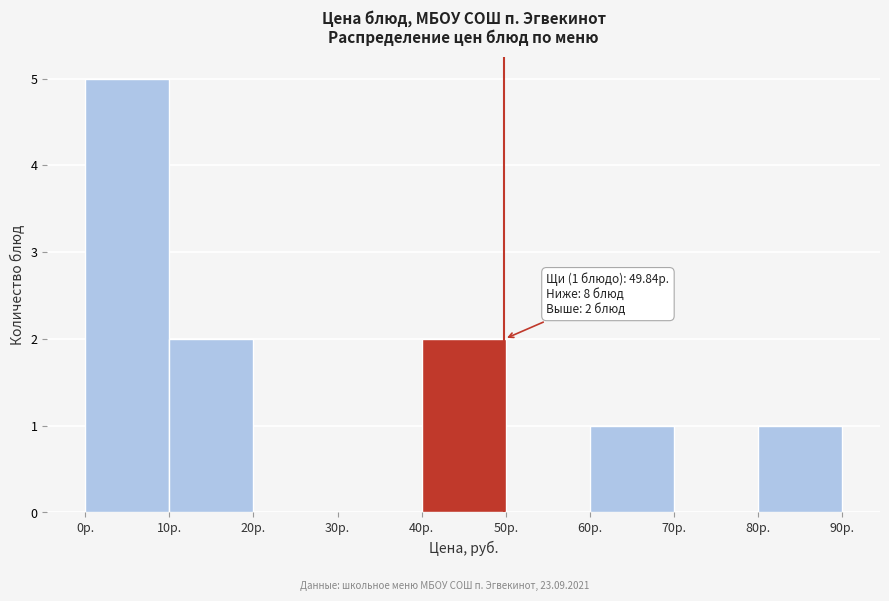

Over which range of the x-axis is the bar tallest?

0 to 10